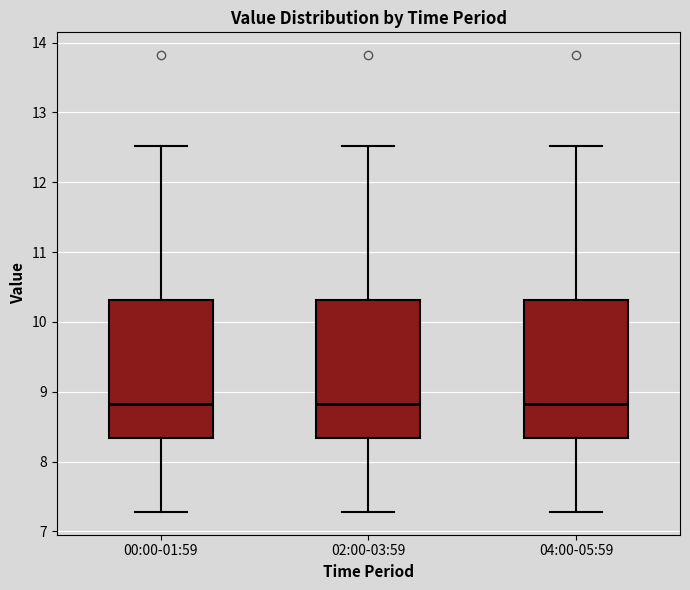

Where does the median line of the box for 04:00-05:59 sit on the y-axis? The values are not printed on the chart, so give them approximately, as read against the axis.

8.8